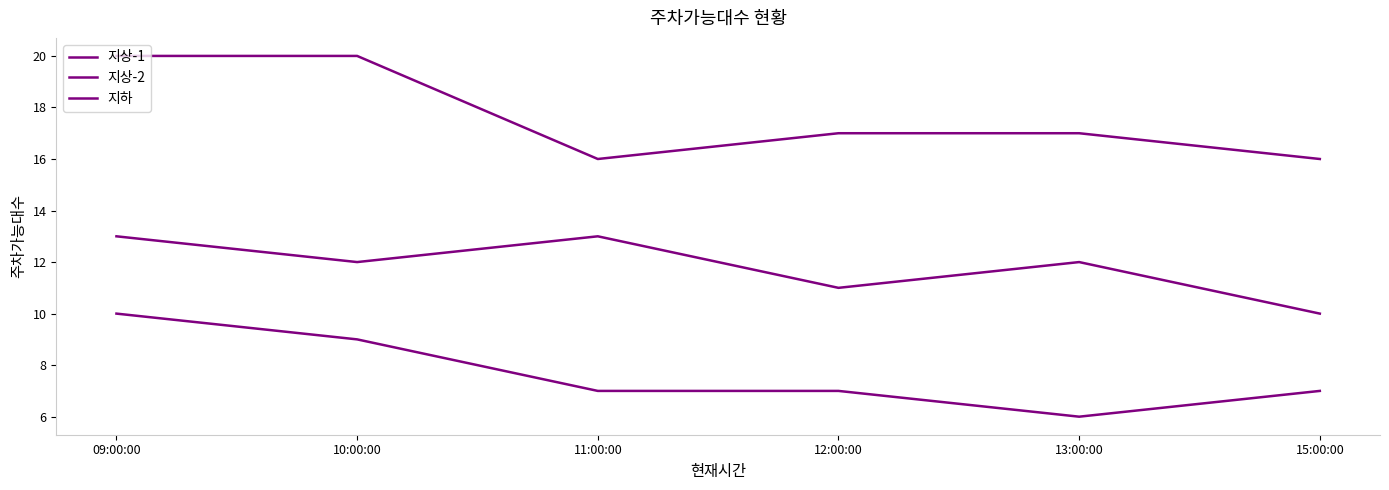

True or false: 지하 has a value of 16 at 11:00:00.

True